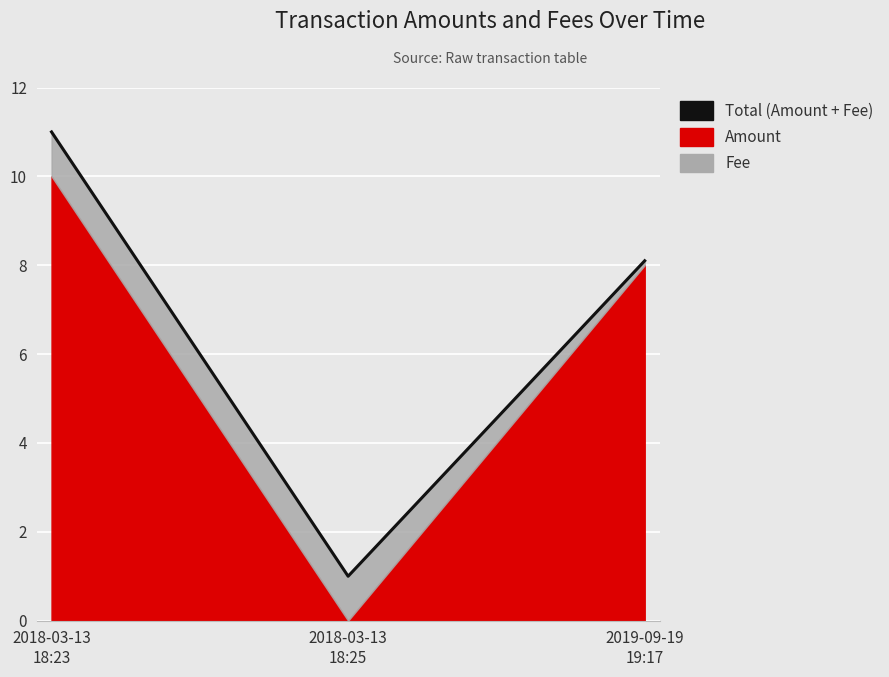

What is the difference between the maximum and minimum values?

10.0